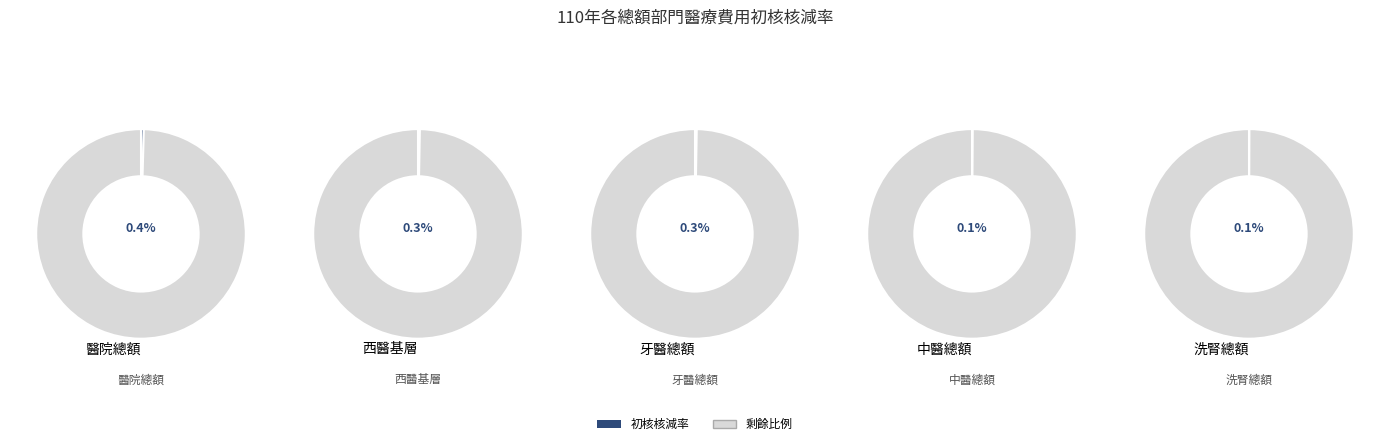

Between 牙醫總額 and 洗腎總額, which series saw the biggest shift?

初核核減率